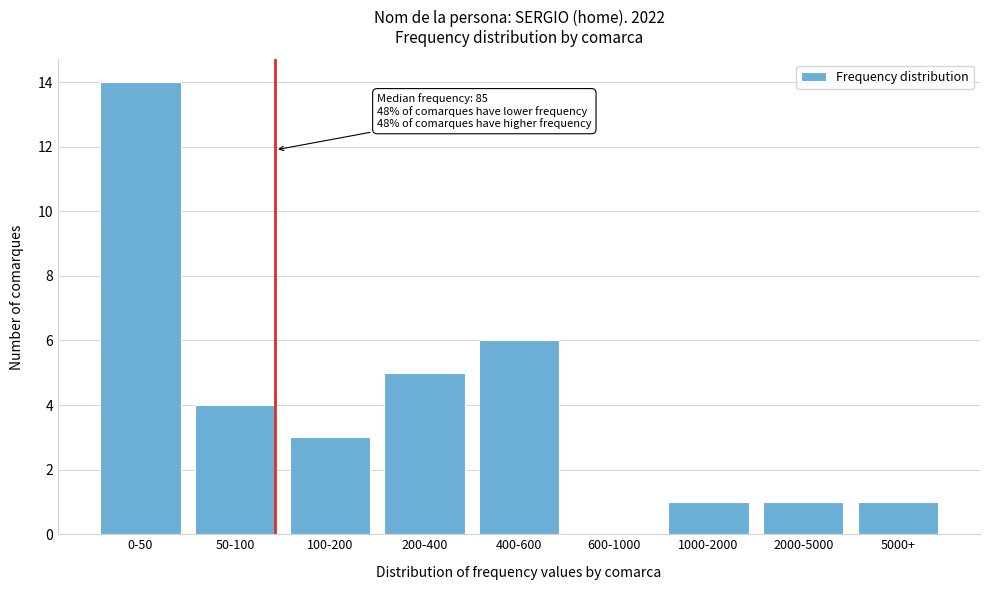

Reading left to right, what are all the values shown in this chart?

0-50=14	50-100=4	100-200=3	200-400=5	400-600=6	600-1000=0	1000-2000=1	2000-5000=1	5000+=1